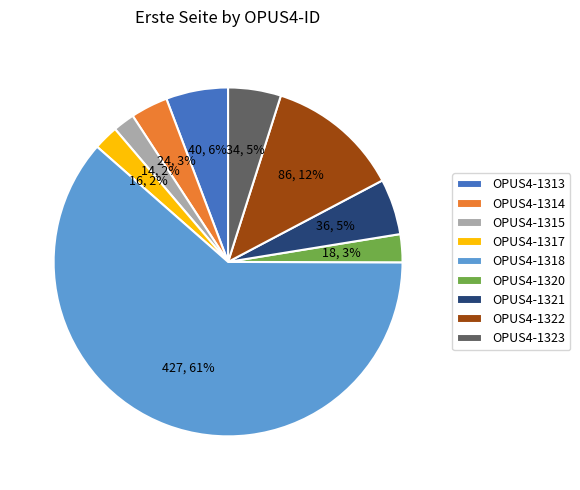

What is the largest slice in the pie chart?

OPUS4-1318